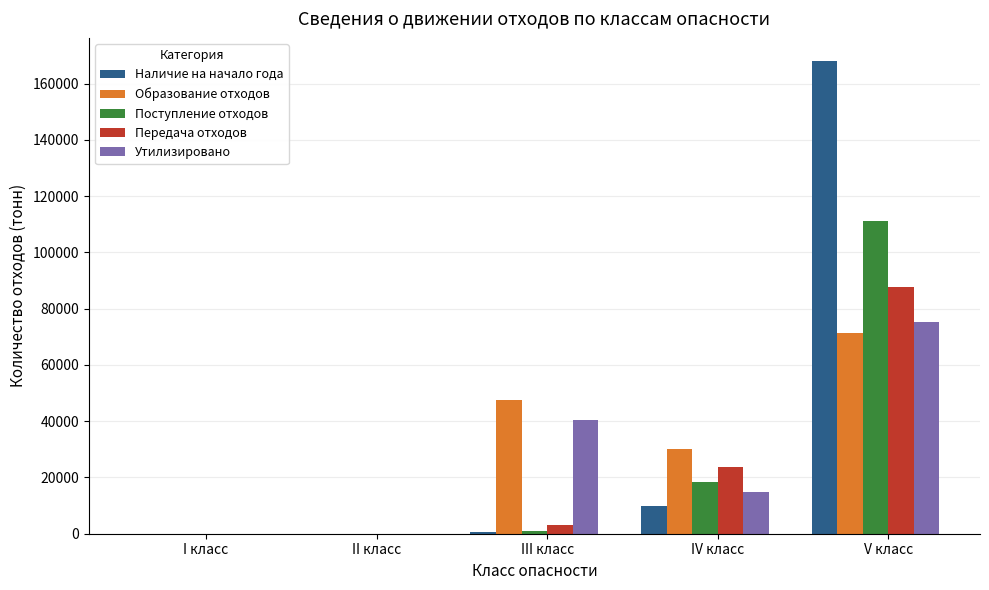

Which label corresponds to the largest value in the chart?

V класс